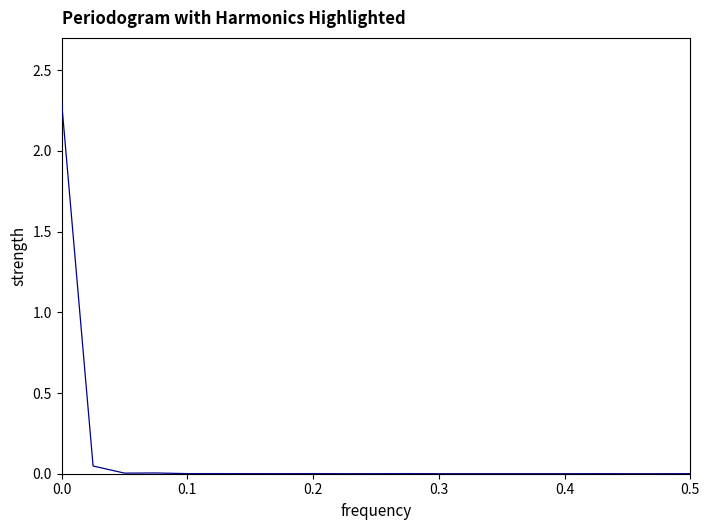

What is the difference between the maximum and minimum values?

2.3